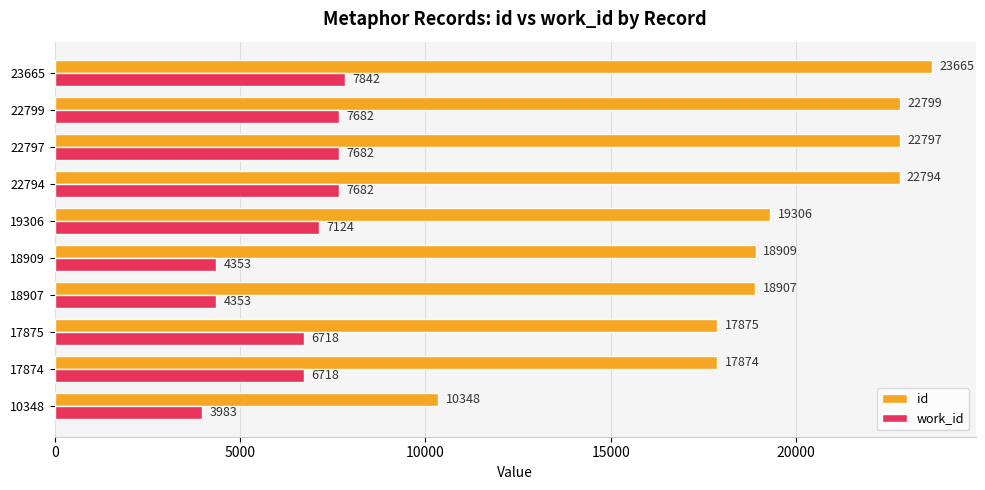

True or false: work_id has a value of 7682 at 22799.

True